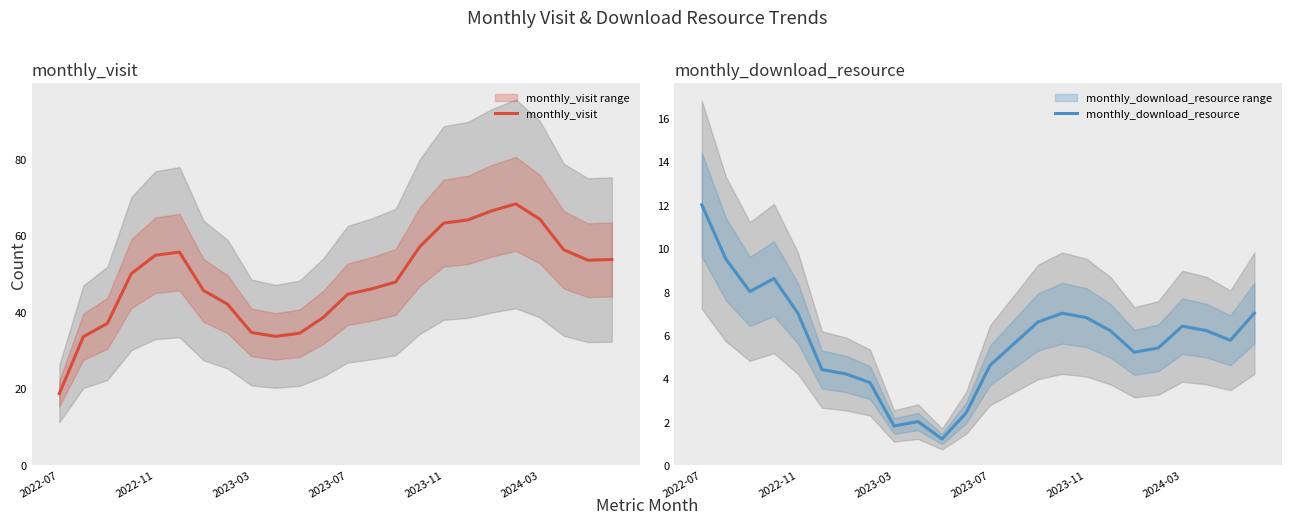

The monthly_download_resource series shows 4.3 at 2024-03. True or false?

False